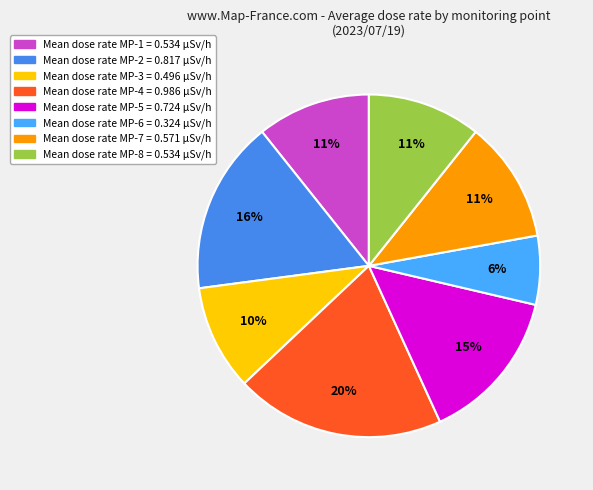

How many segments does this pie chart have?

8